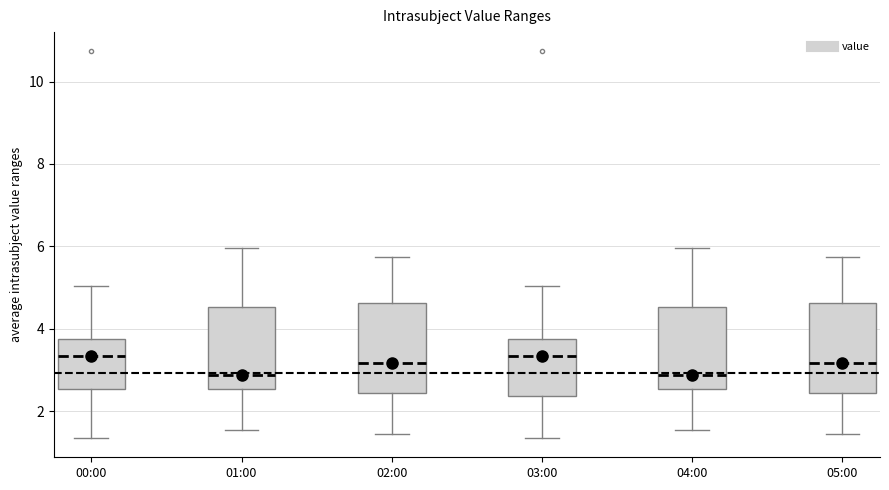

Reading left to right, transcribe this box plot: for each box, give where its median line is, the range the box spans, and where its two whiskers end, as read against the y-axis. The values are not printed on the chart, so give them approximately, as read against the axis.

00:00: median 3.4, box 2.6 to 3.8, whiskers 1.4 to 5.0
01:00: median 2.8, box 2.6 to 4.6, whiskers 1.6 to 6.0
02:00: median 3.2, box 2.4 to 4.6, whiskers 1.4 to 5.8
03:00: median 3.4, box 2.4 to 3.8, whiskers 1.4 to 5.0
04:00: median 2.8, box 2.6 to 4.6, whiskers 1.6 to 6.0
05:00: median 3.2, box 2.4 to 4.6, whiskers 1.4 to 5.8